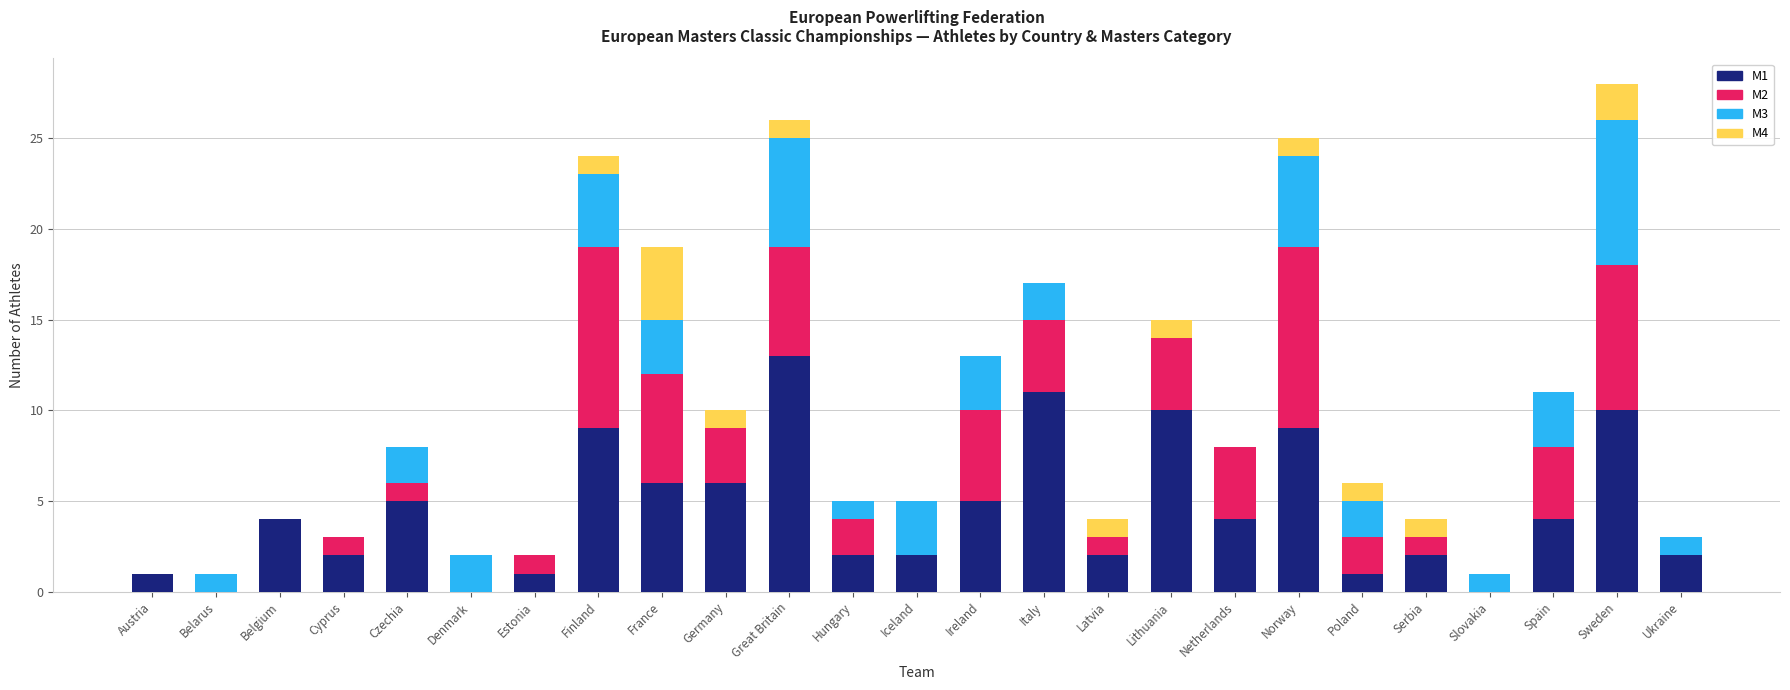

At which label does M1 reach its peak?

Great Britain